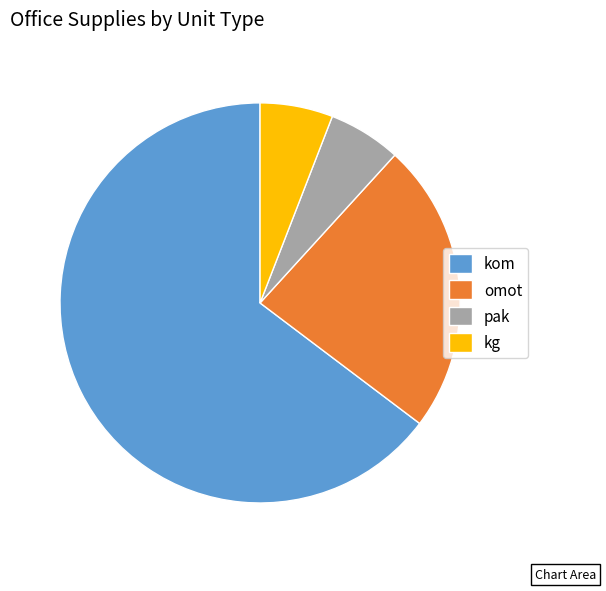

The kg slice represents 6% of the pie. True or false?

True